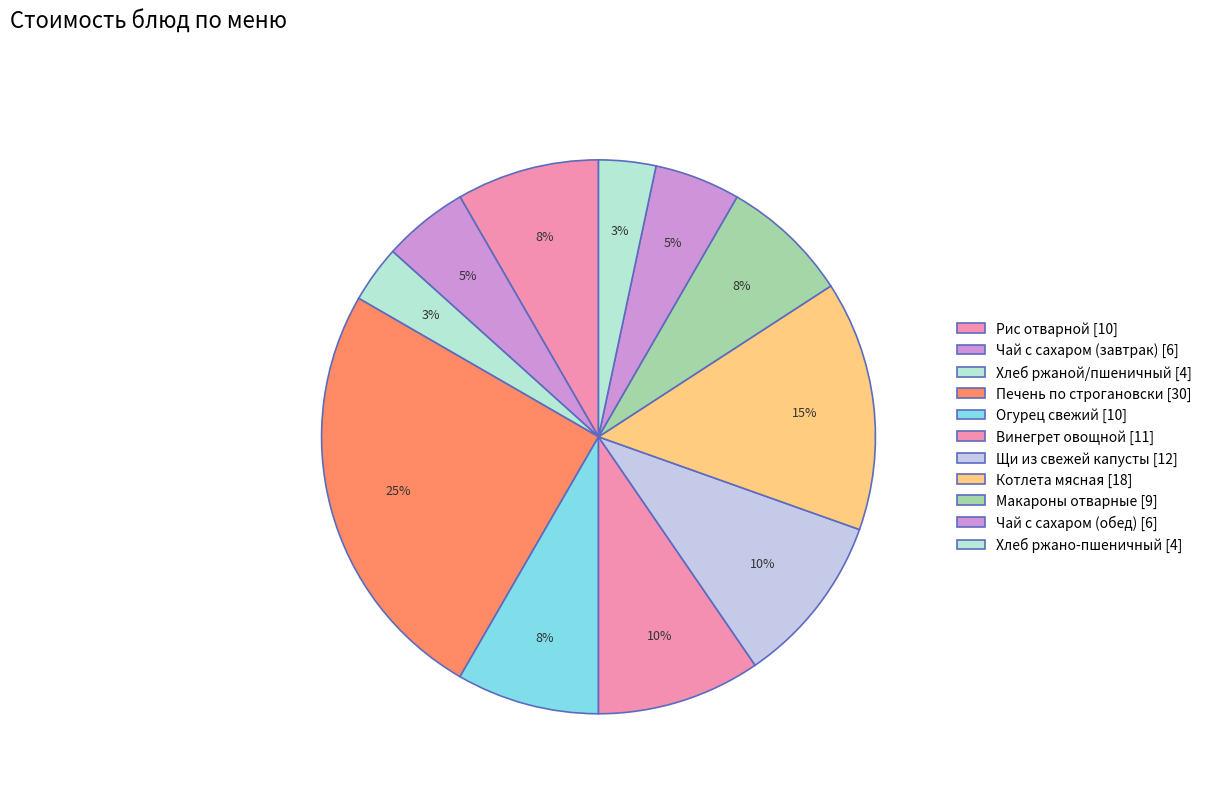

Count the number of slices in the pie.

11